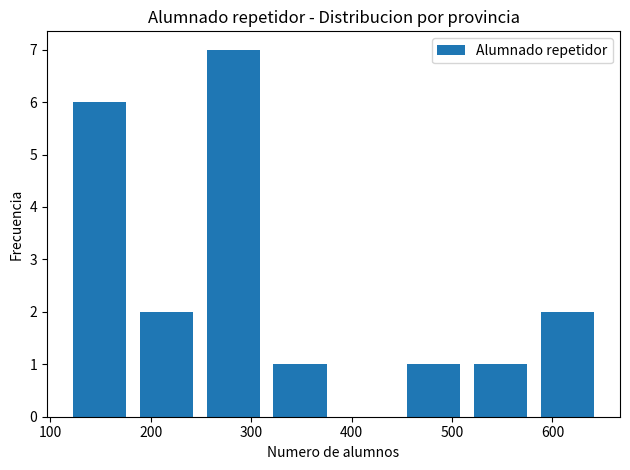

Reading left to right, transcribe this chart: for each bar, give the range it covers on the x-axis and its height. Neither the bar edges nor the heights are printed on the chart, so give them approximately, as read against the axes.

120 to 180: 6
180 to 250: 2
250 to 320: 7
320 to 380: 1
380 to 450: 0
450 to 520: 1
520 to 580: 1
580 to 650: 2